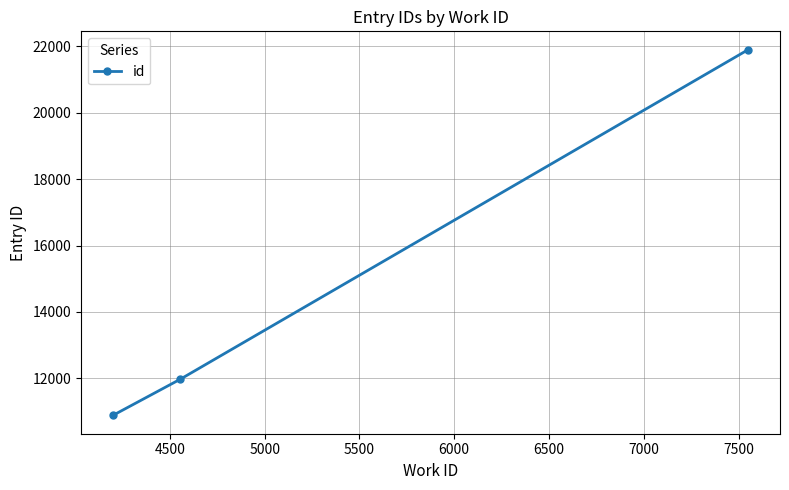

How many categories are shown in the chart?

3